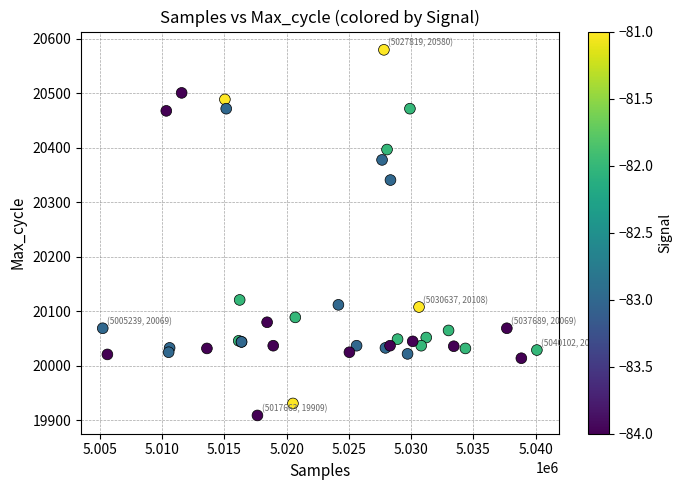

What Y value in the scatter plot is closest to 20244?

20341